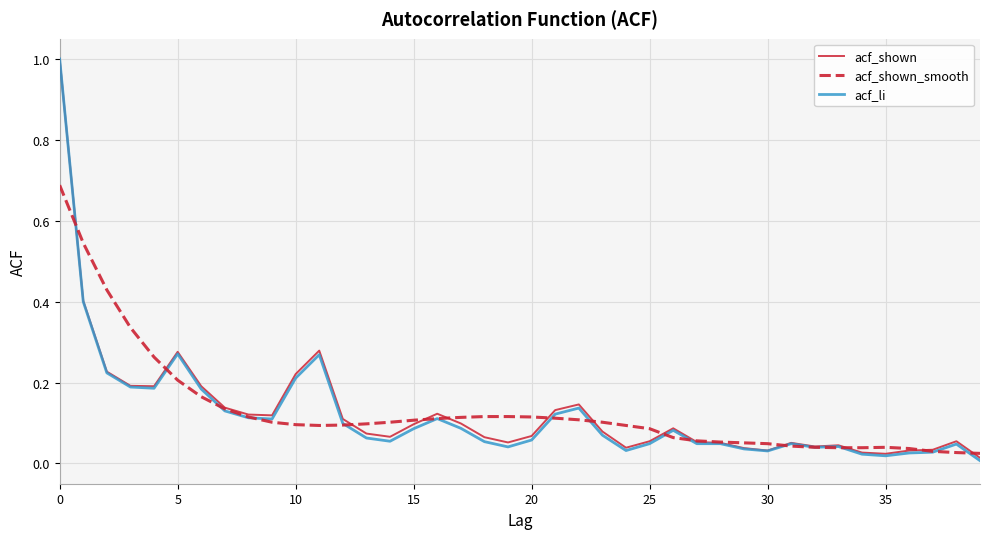

Which series has the largest range (max minus min)?

acf_li